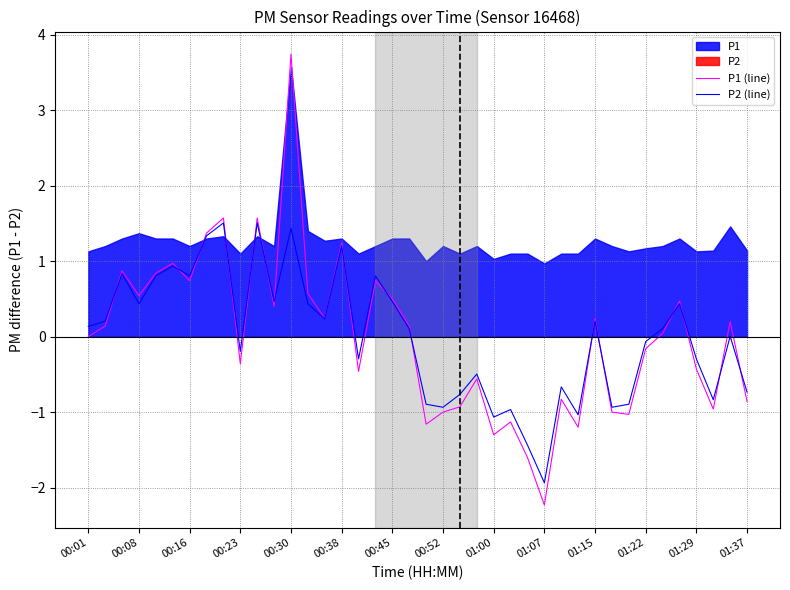

Is it true that P2 (line) equals -0.3 at 16?

True